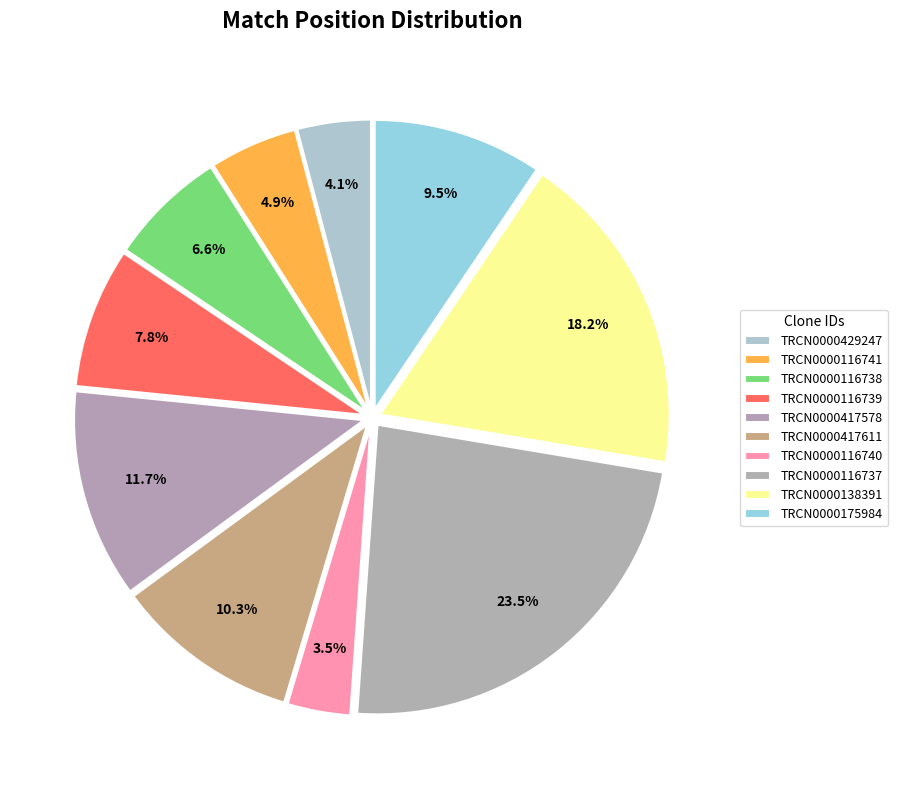

To the nearest percent, what percentage of the pie is TRCN0000417611?

10%